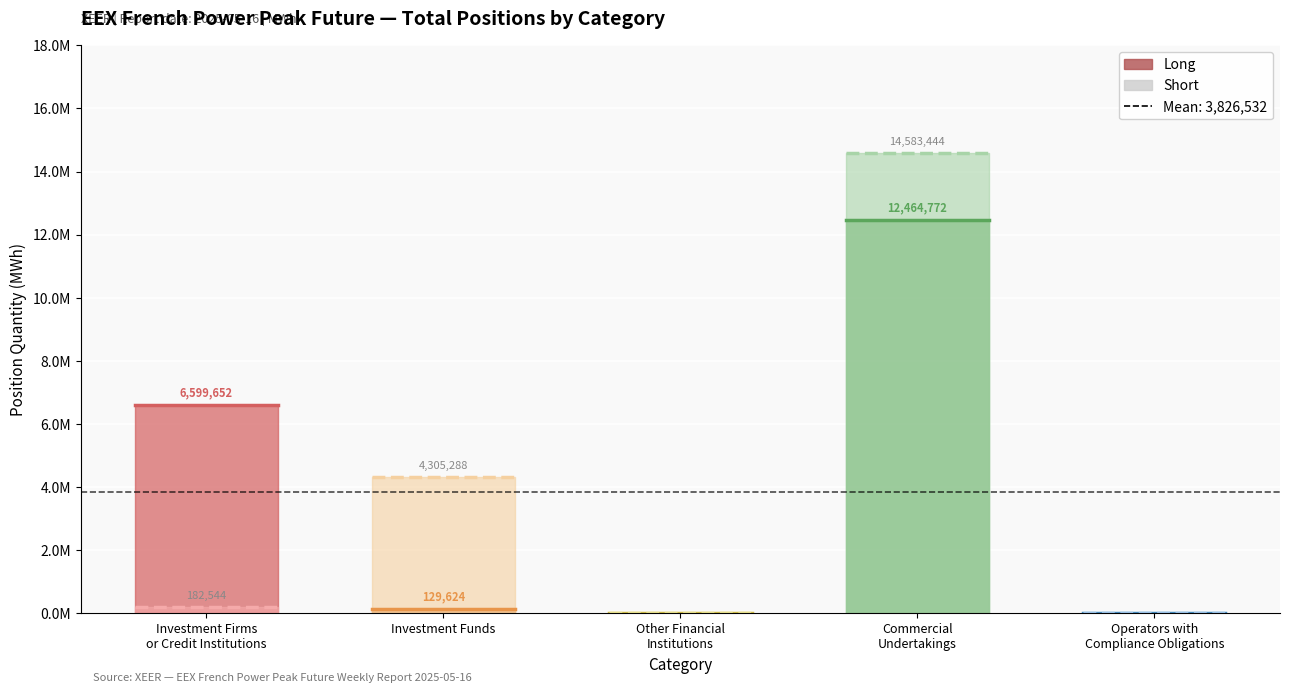

How many series are shown in this chart?

2